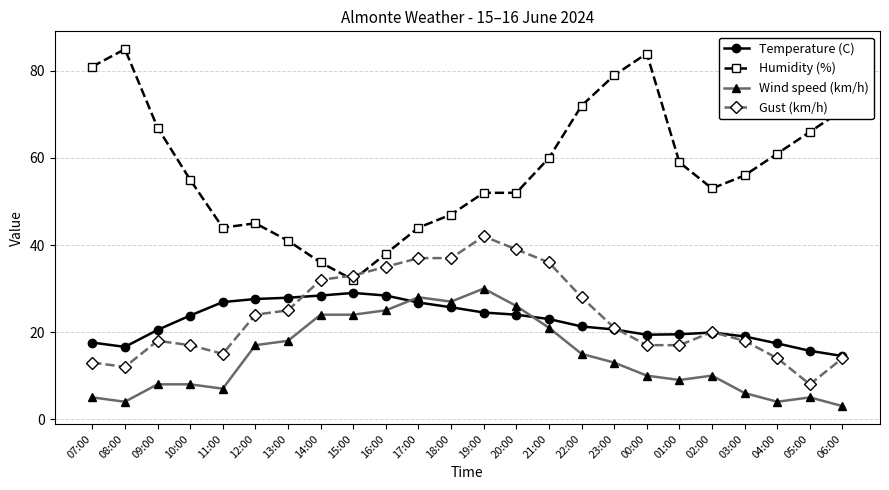

True or false: Humidity (%) and Temperature (C) intersect in this chart.

False